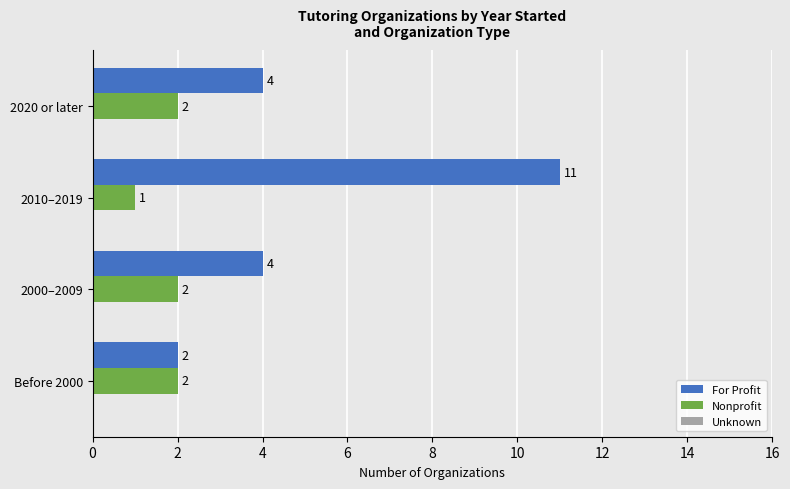

List the series in order of their overall mean, highest first.

For Profit, Nonprofit